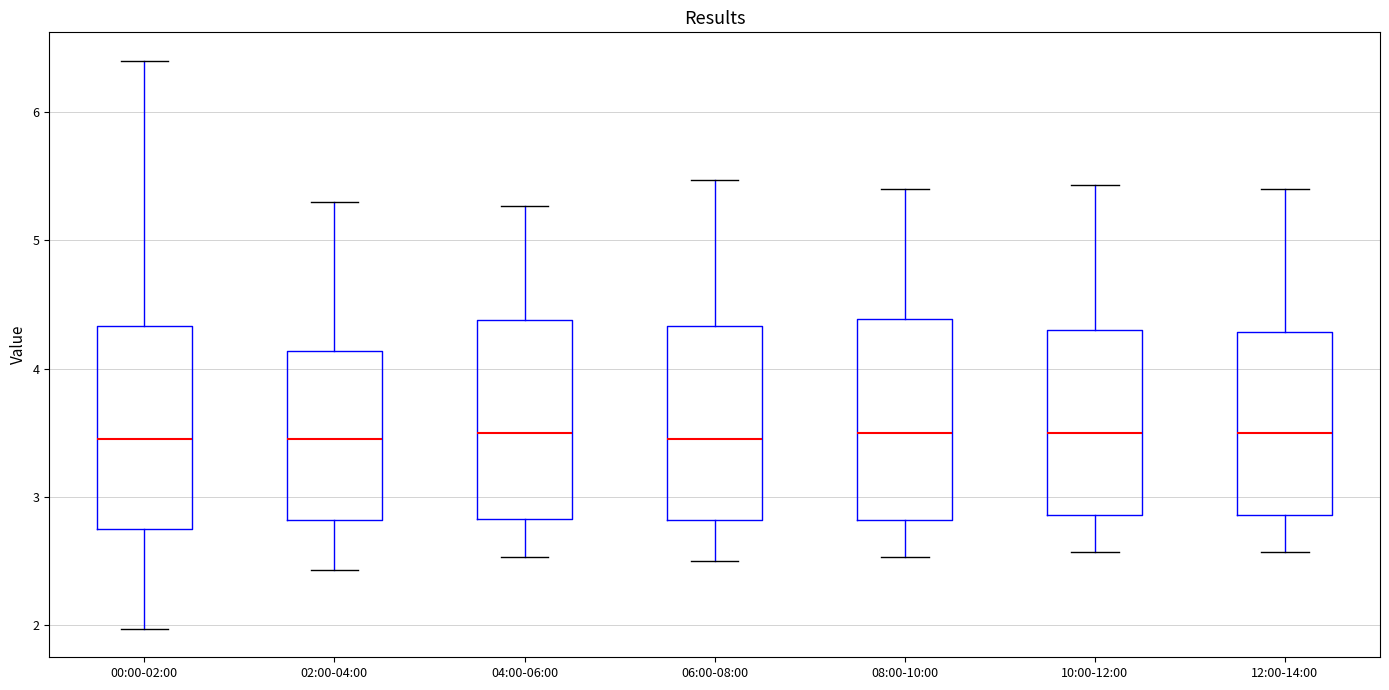

Reading left to right, transcribe this box plot: for each box, give where its median line is, the range the box spans, and where its two whiskers end, as read against the y-axis. The values are not printed on the chart, so give them approximately, as read against the axis.

00:00-02:00: median 3.5, box 2.8 to 4.3, whiskers 2.0 to 6.4
02:00-04:00: median 3.5, box 2.8 to 4.1, whiskers 2.4 to 5.3
04:00-06:00: median 3.5, box 2.8 to 4.4, whiskers 2.5 to 5.3
06:00-08:00: median 3.5, box 2.8 to 4.3, whiskers 2.5 to 5.5
08:00-10:00: median 3.5, box 2.8 to 4.4, whiskers 2.5 to 5.4
10:00-12:00: median 3.5, box 2.9 to 4.3, whiskers 2.6 to 5.4
12:00-14:00: median 3.5, box 2.9 to 4.3, whiskers 2.6 to 5.4